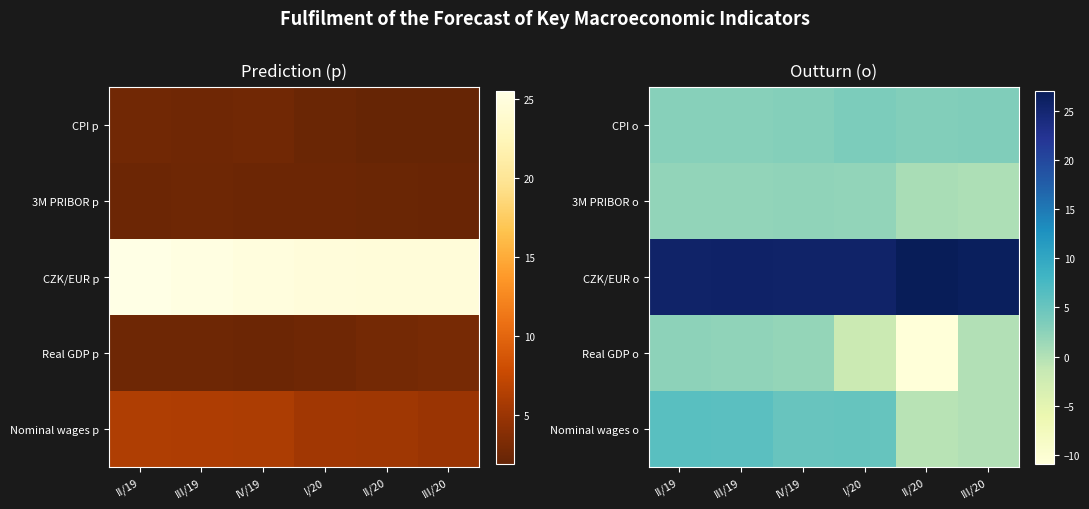

Is it true that CZK/EUR o equals 47.2 at II/20?

False